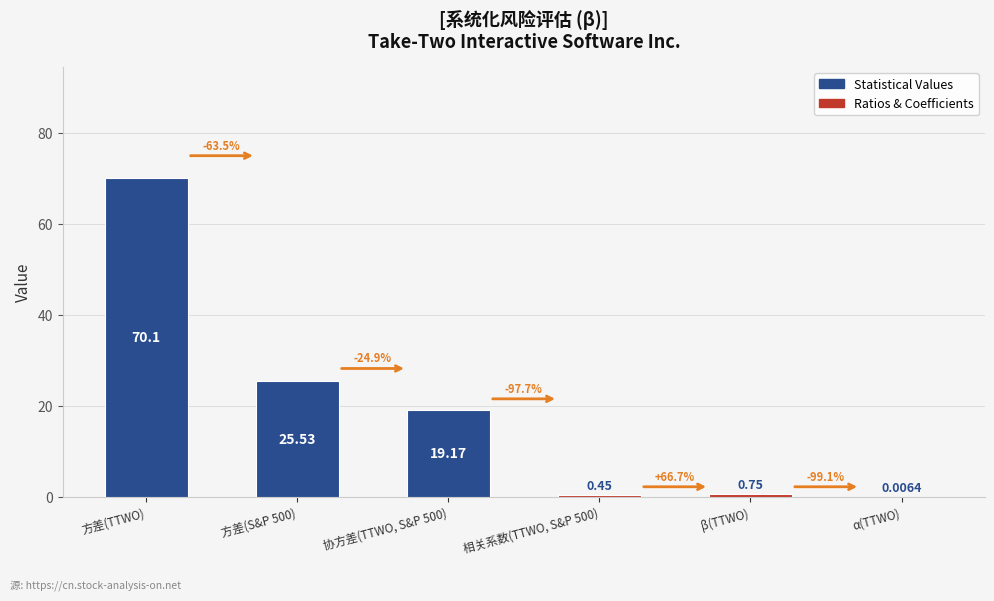

What is the sum of the values at α(TTWO) and 方差(S&P 500)?

25.5